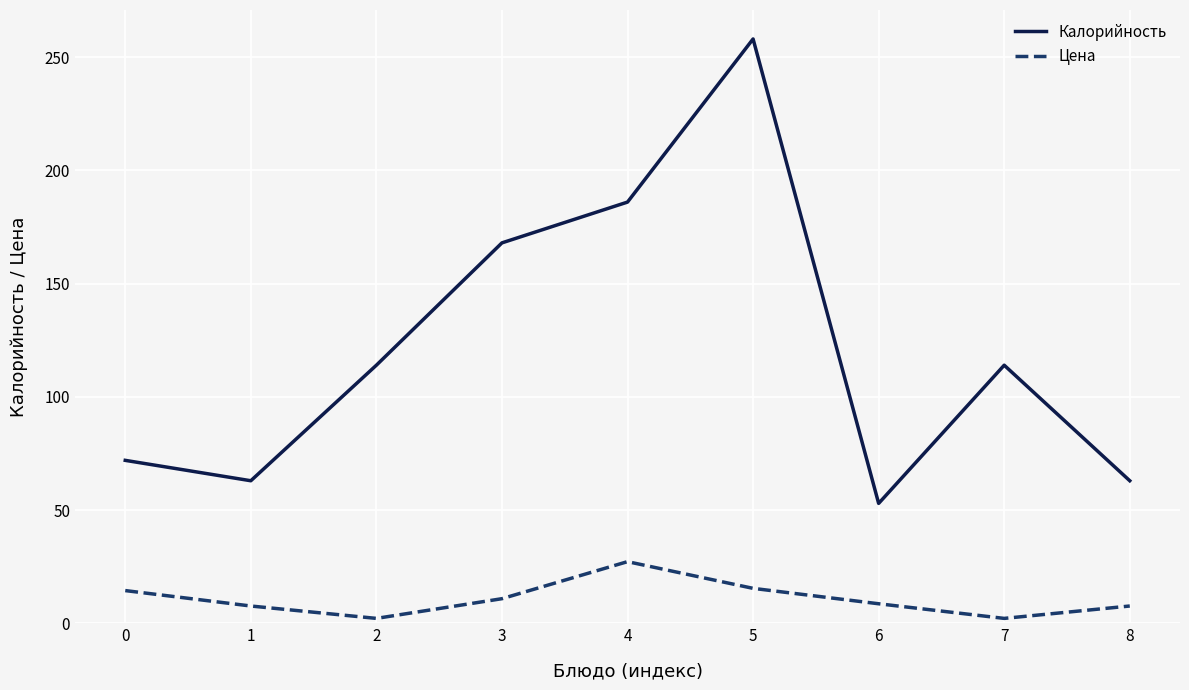

What is the average value of the Калорийность series?

121.2